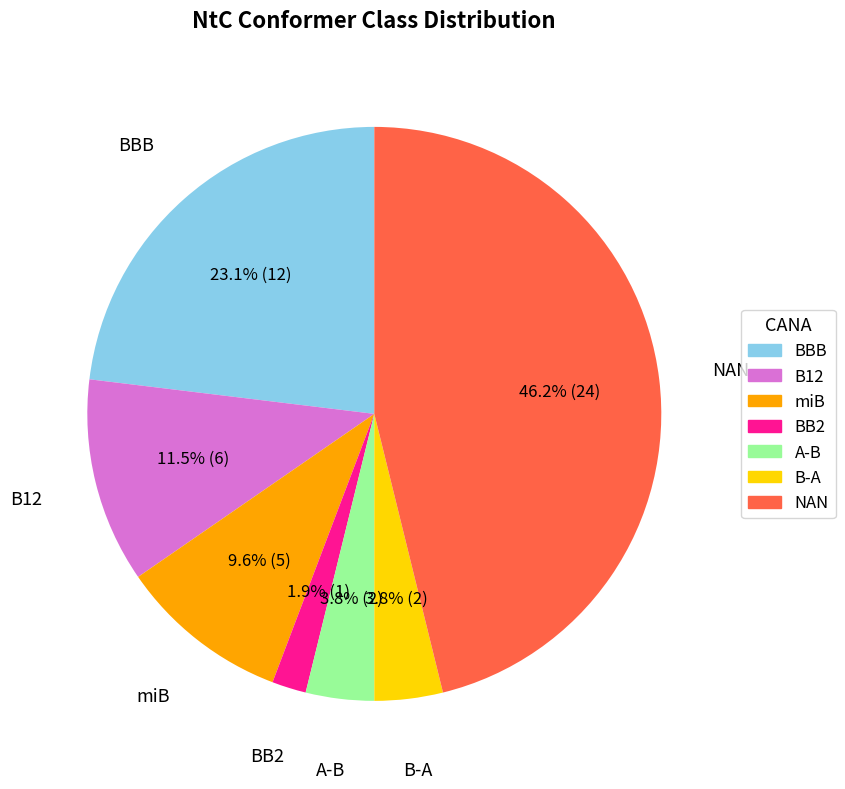

Is it true that NAN is 23% of the pie?

False